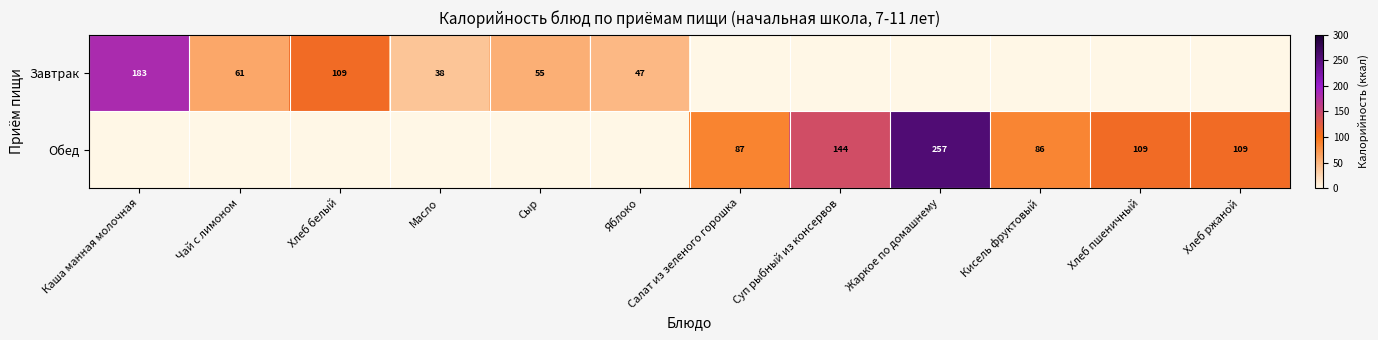

What is the maximum value shown in the chart?

256.8